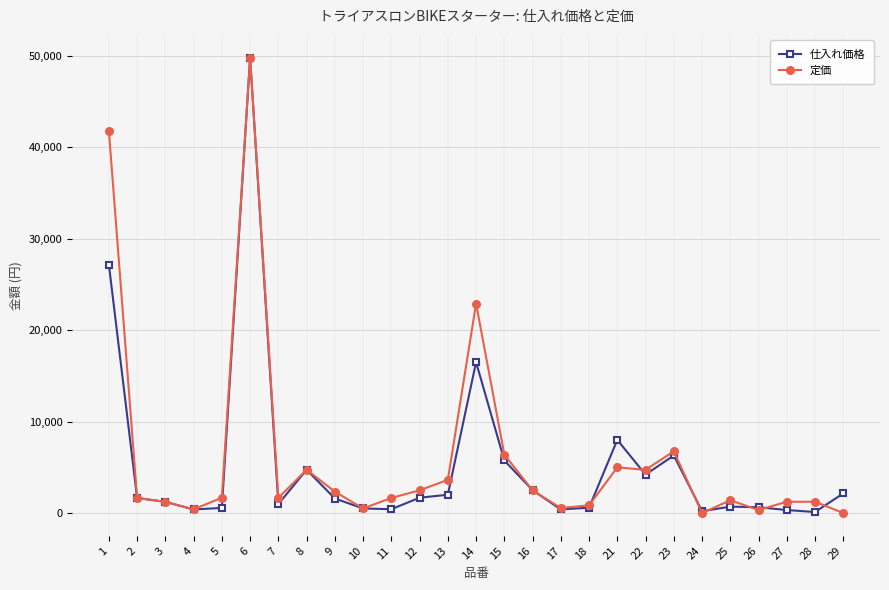

True or false: 仕入れ価格 has more than 1 interior local peaks.

True